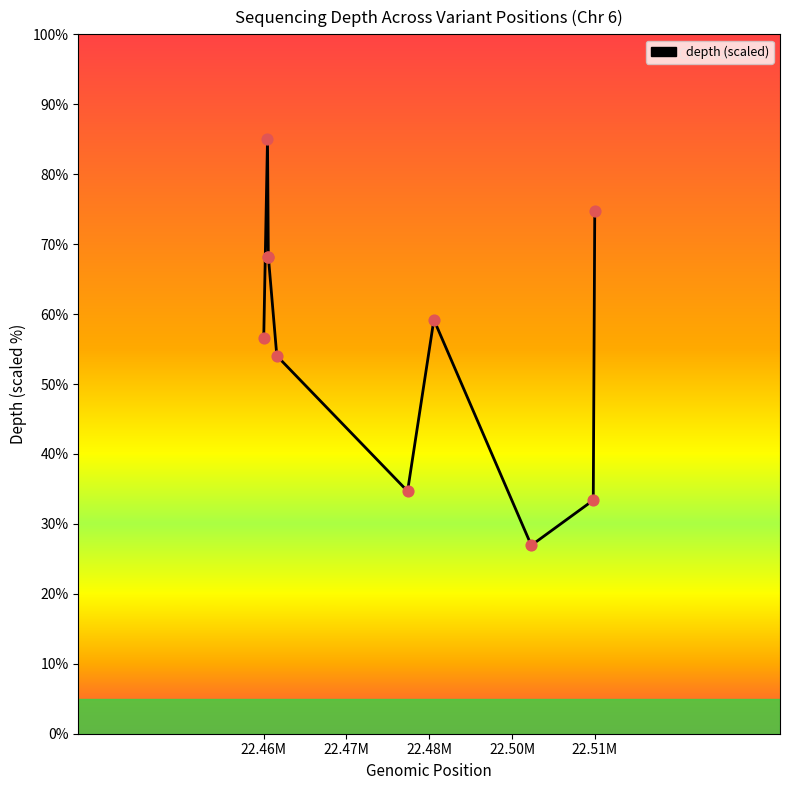

What is the difference between the maximum and minimum values?

58.1